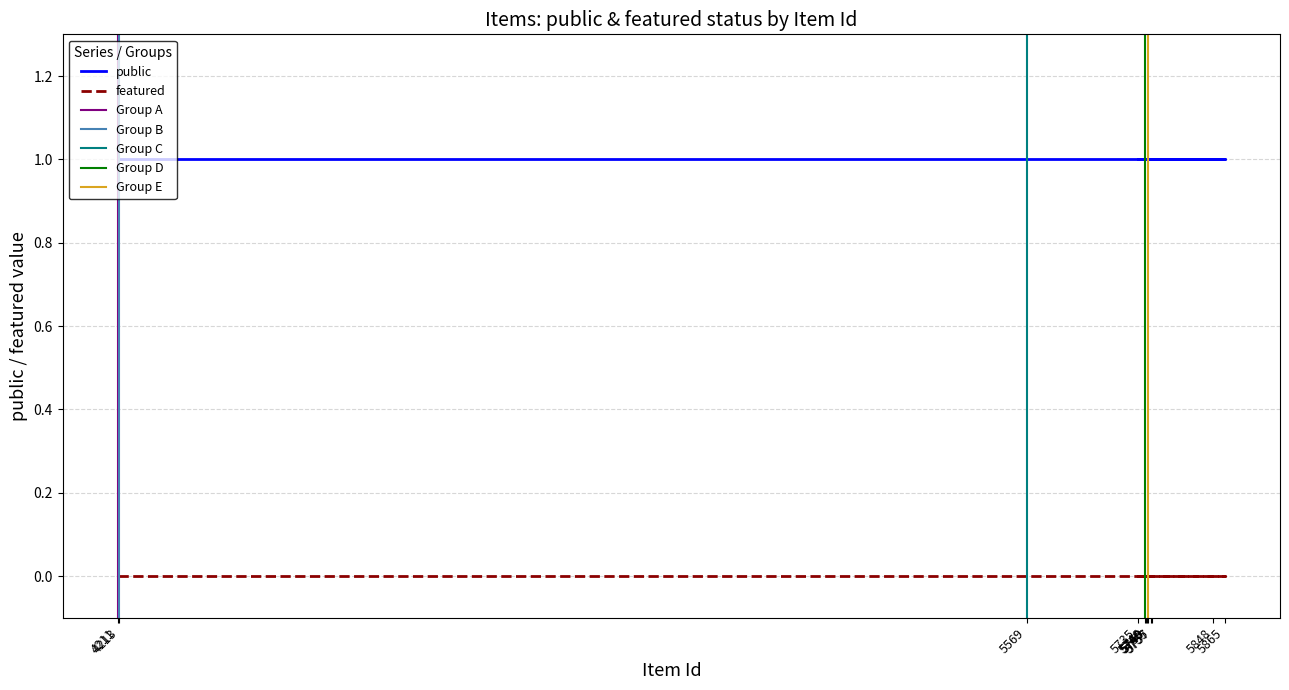

True or false: public has a value of 1 at 5746.

True